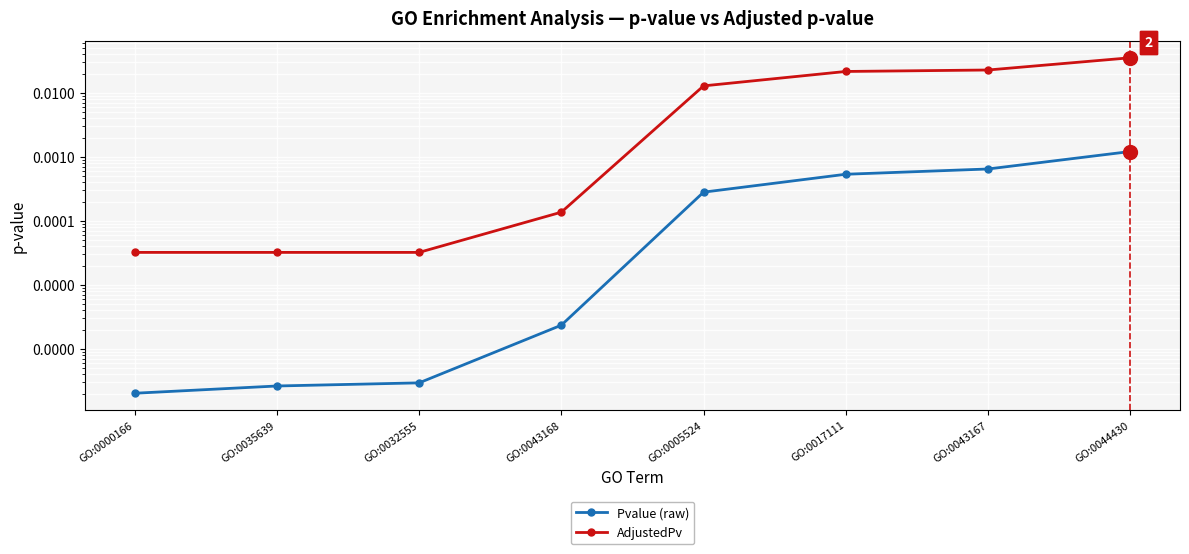

Which category has the highest value in the Pvalue (raw) series?

GO:0044430